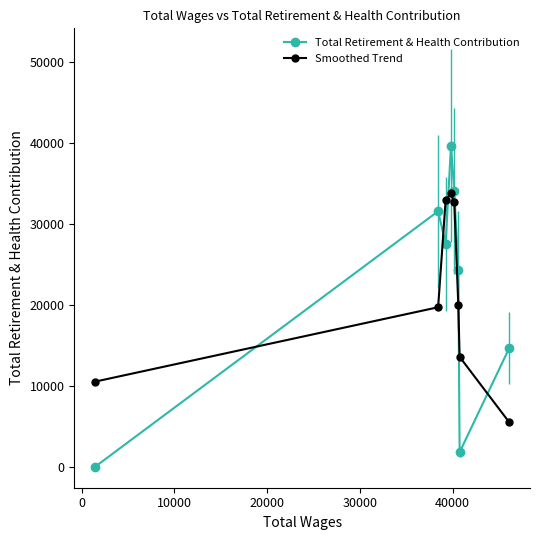

List the series in order of their peak value, lowest first.

Smoothed Trend, Total Retirement & Health Contribution